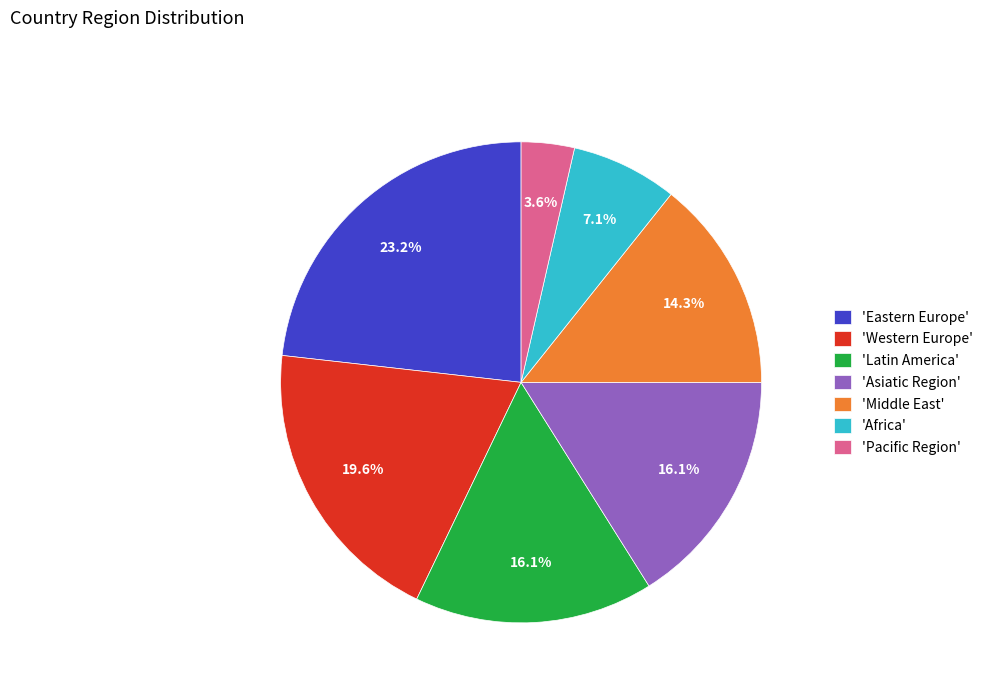

Which has a higher value, 'Pacific Region' or 'Africa'?

'Africa'